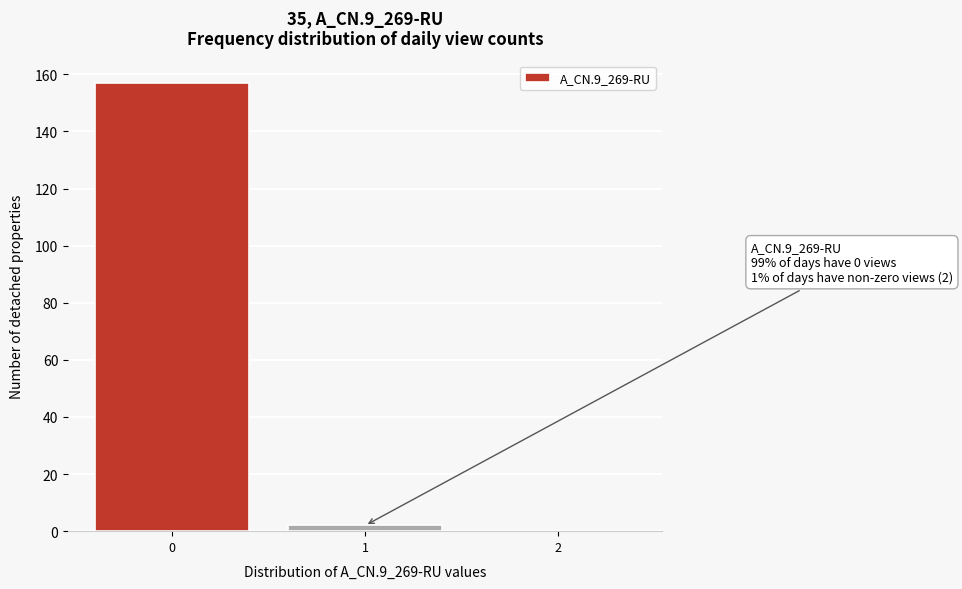

Reading left to right, what are all the values shown in this chart?

0=157	1=2	2=0